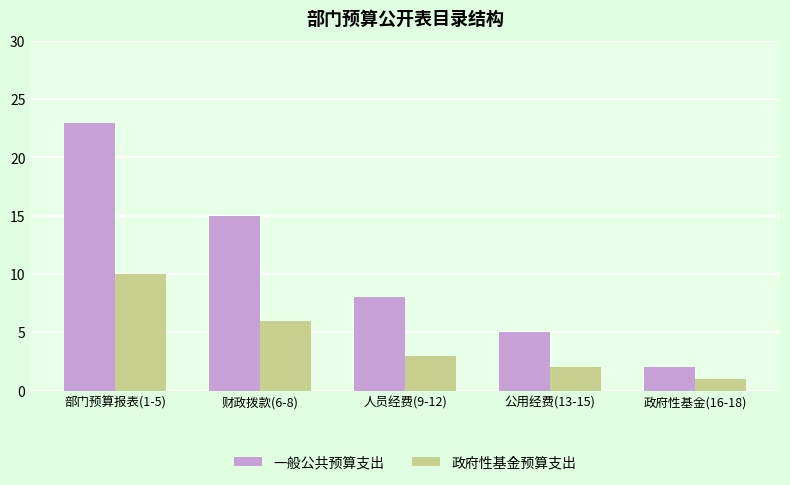

Where does the 政府性基金预算支出 series first go above 3?

部门预算报表(1-5)